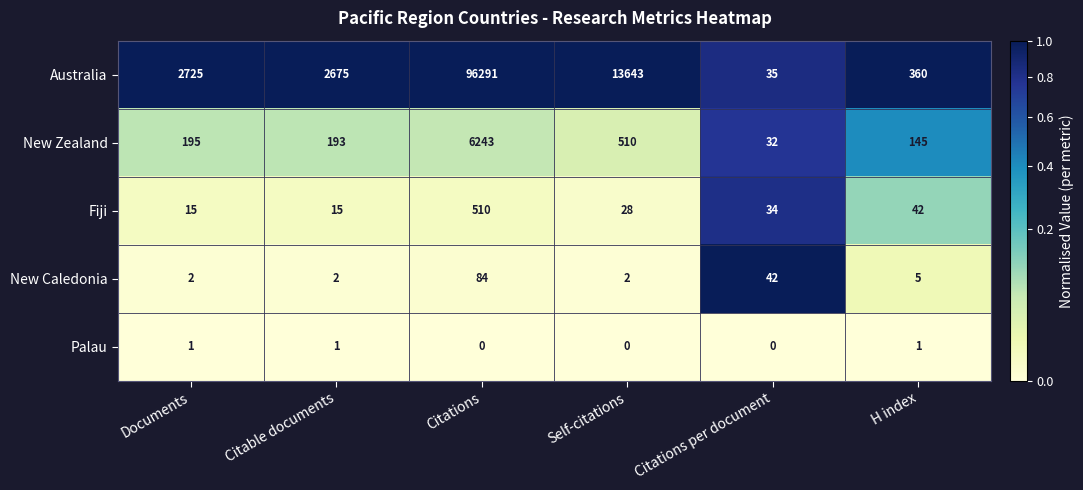

Rank the series at Citable documents from highest to lowest value.

Australia, New Zealand, Fiji, New Caledonia, Palau